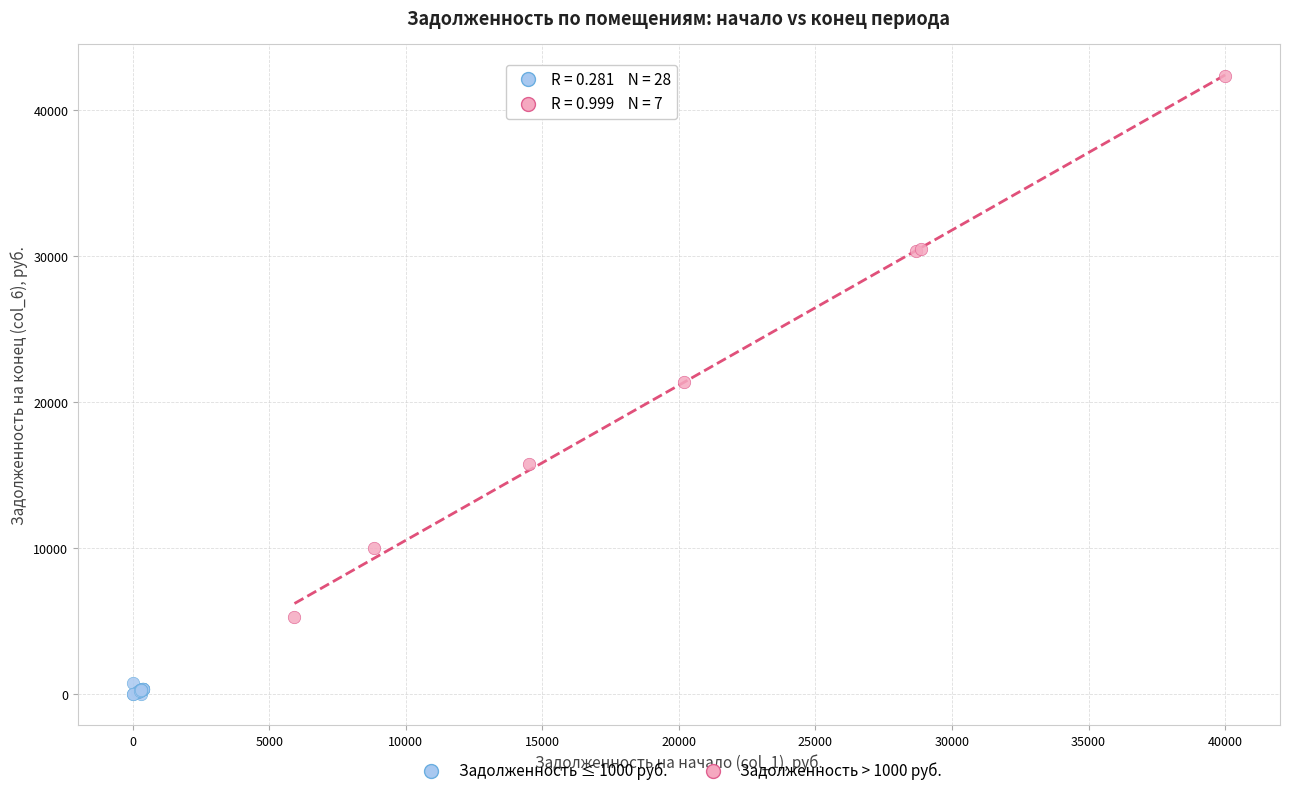

Which series contains the lowest Y value?

Задолженность ≤ 1000 руб.